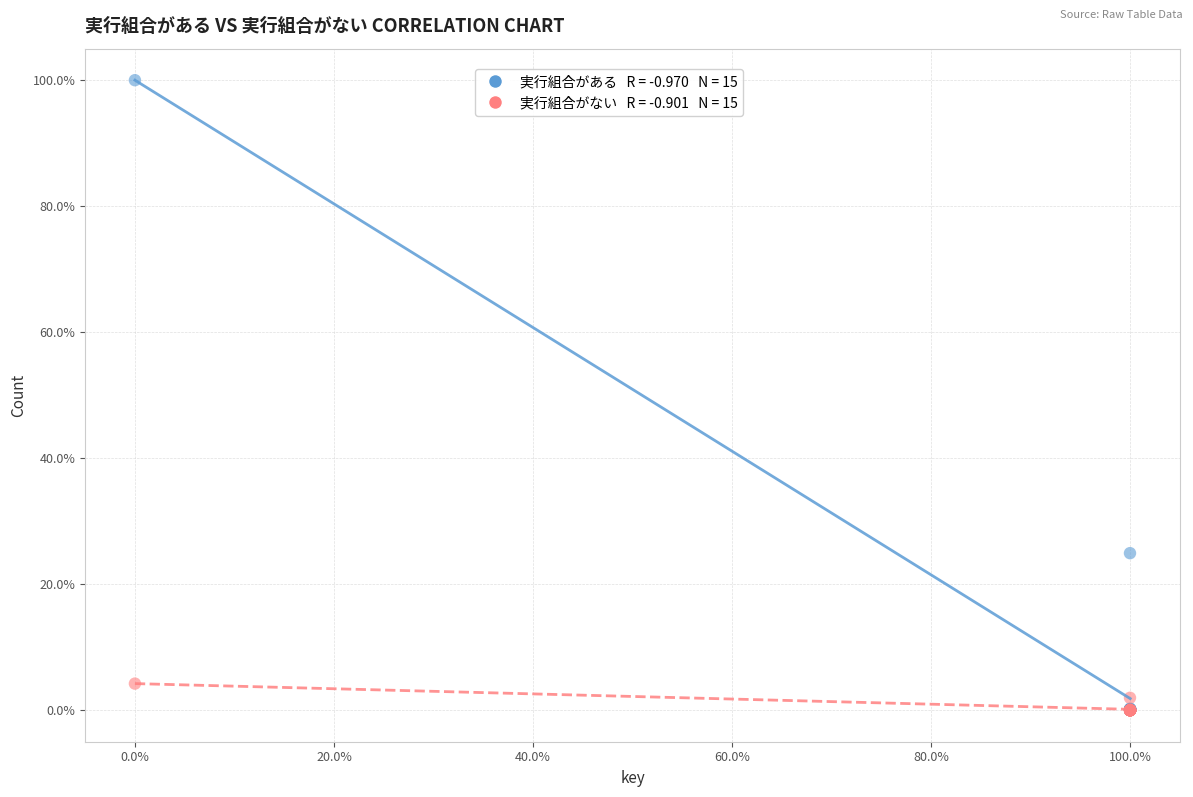

Across all series, what Y value is closest to 50?

24.9